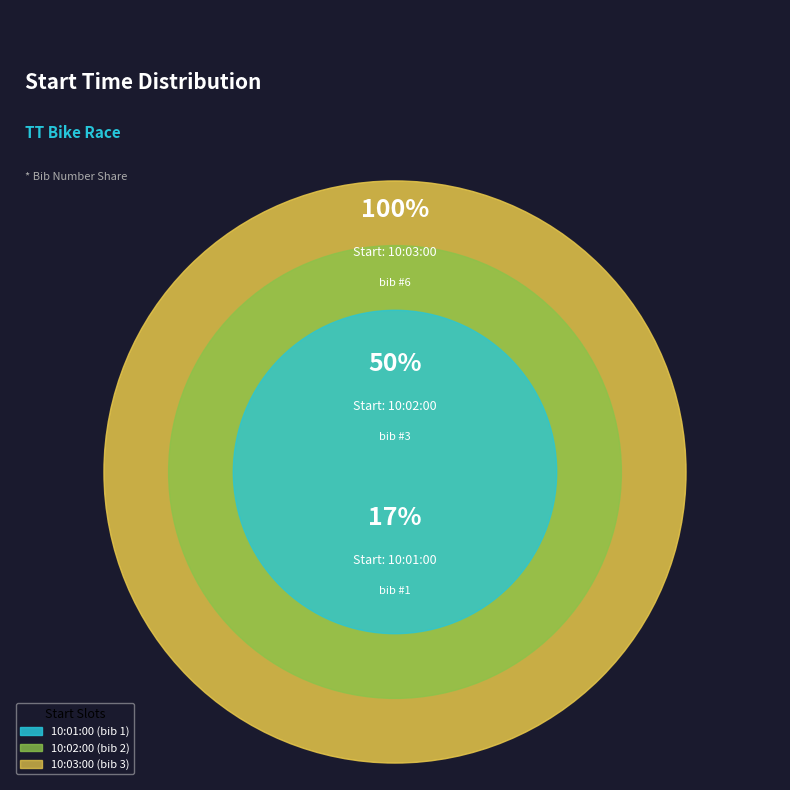

How many segments does this pie chart have?

3